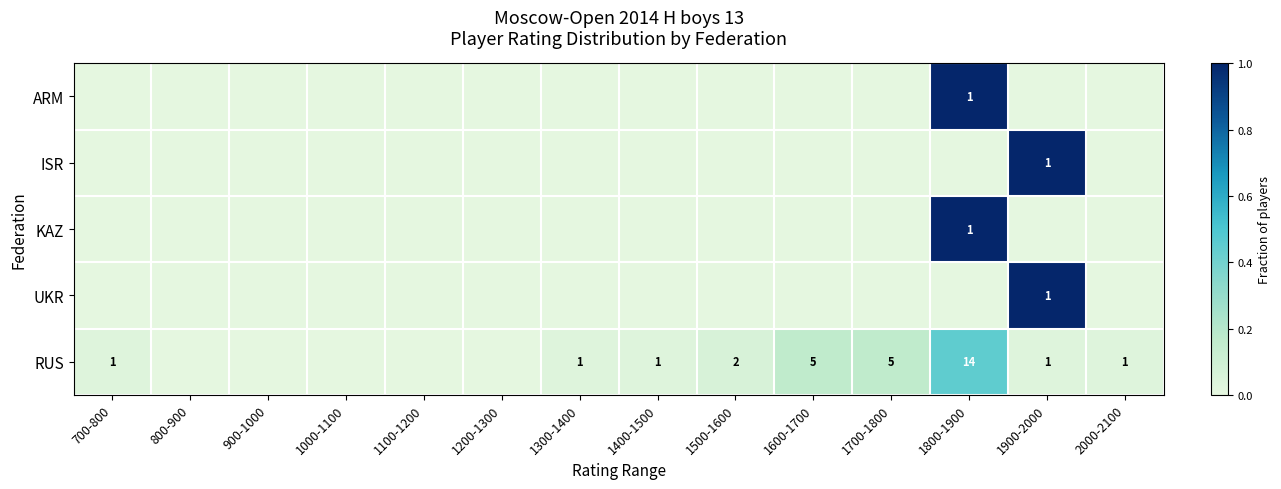

True or false: KAZ has a value of 1 at 1800-1900.

True